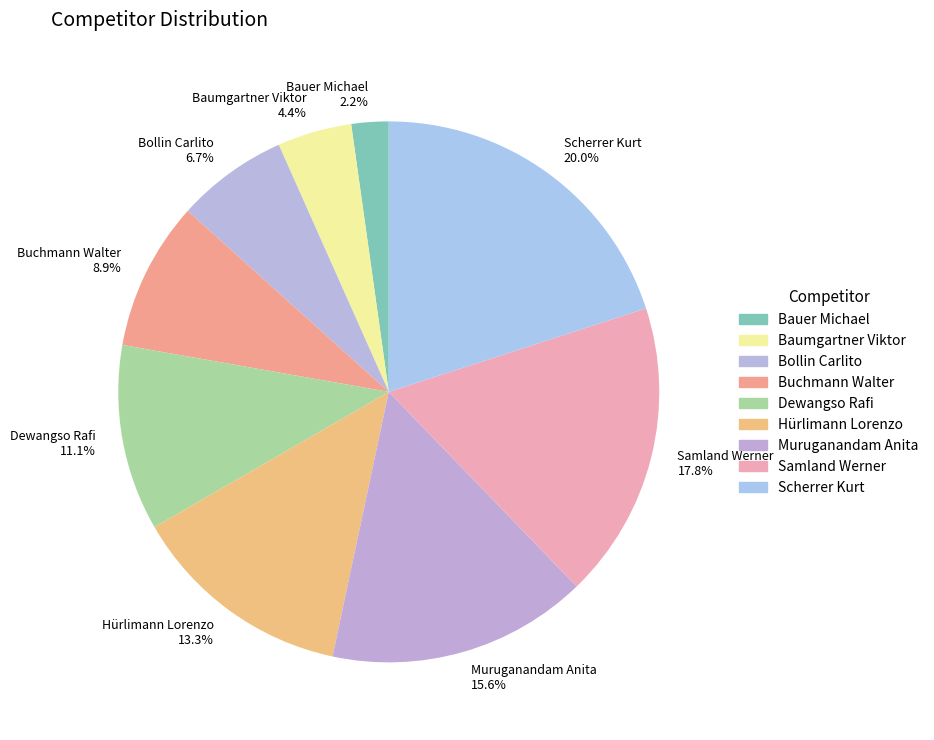

To the nearest percent, what percentage of the pie is Samland Werner?

18%